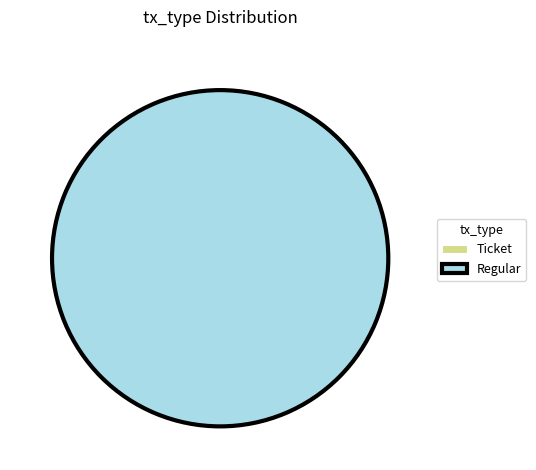

How many slices are in this pie chart?

2